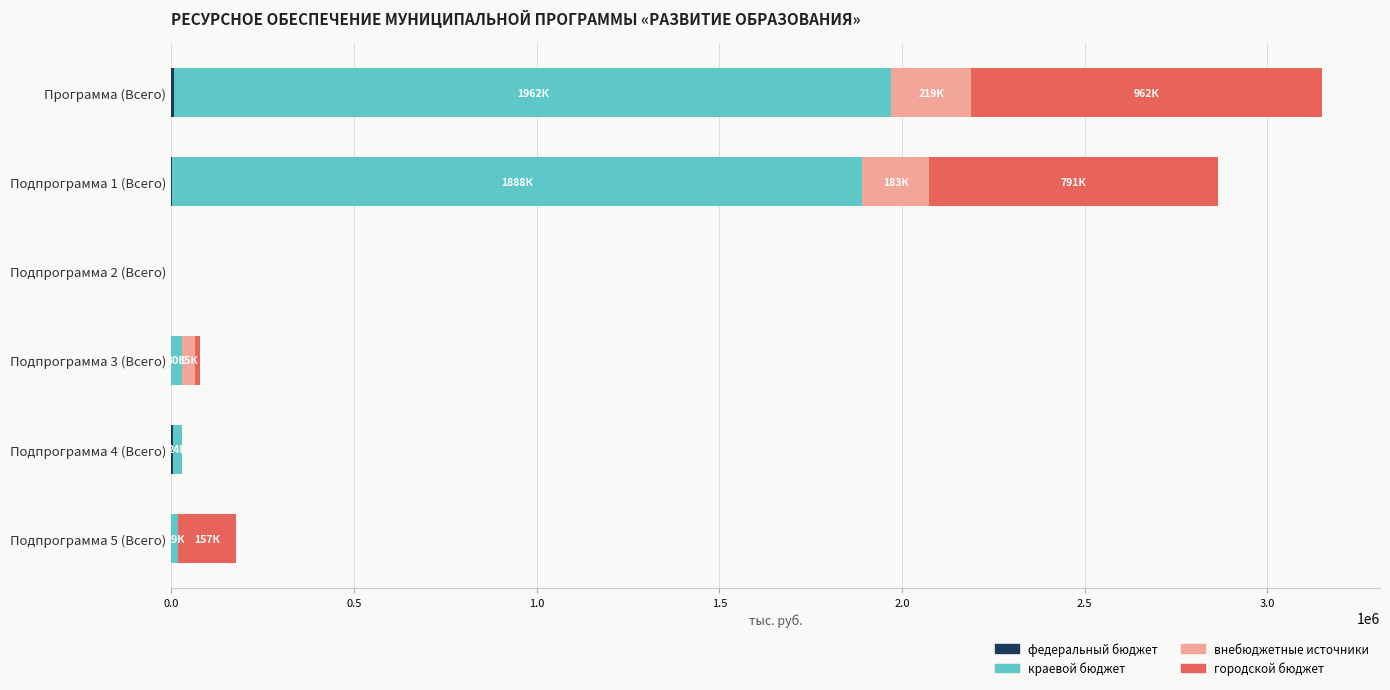

At which category is the sum across all series the highest?

Программа (Всего)